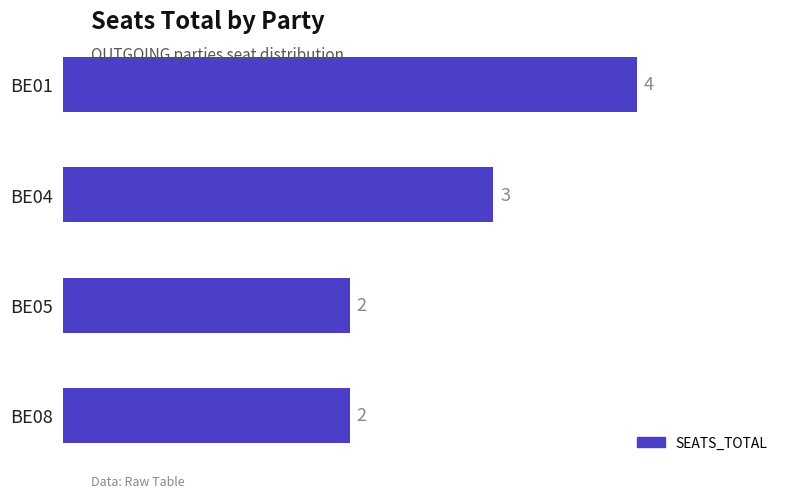

What is the average value?

3